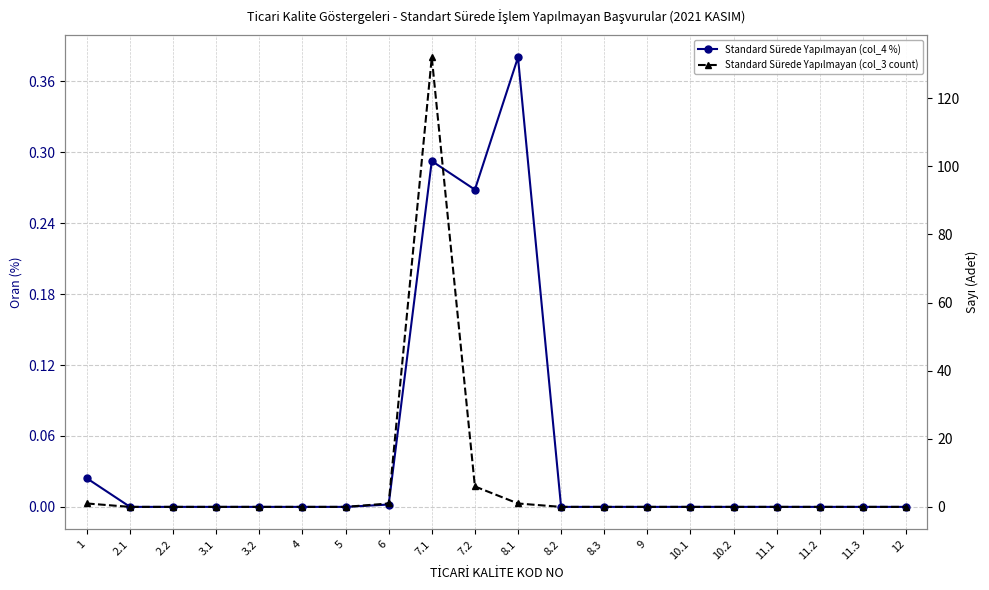

Between 3.1 and 12, which series saw the biggest shift?

Standard Sürede Yapılmayan (col_4 %)